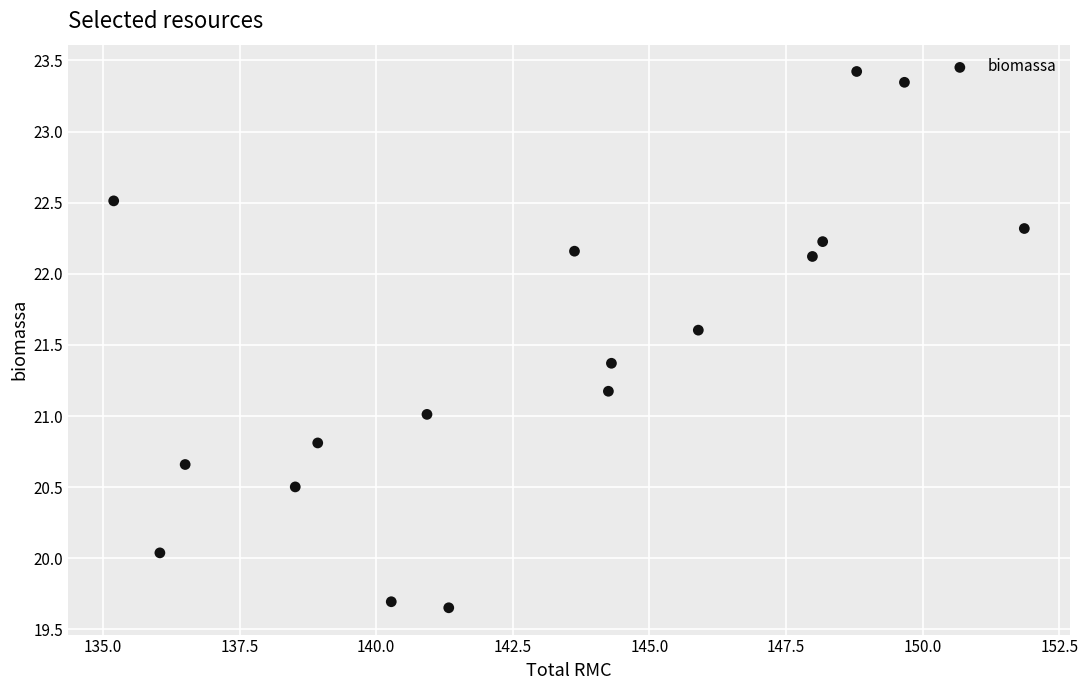

What is the range of X values (max minus min)?

16.7